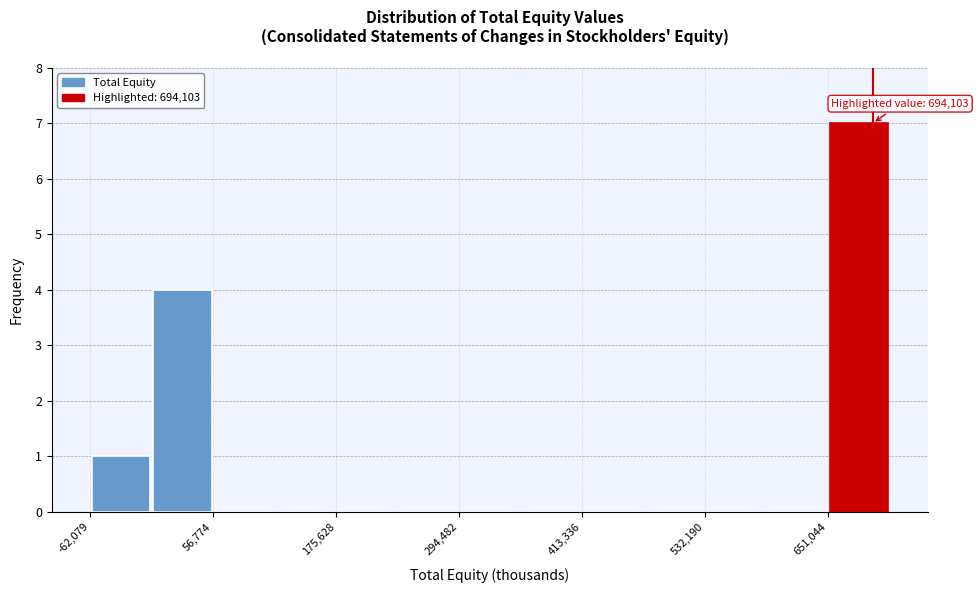

Read against the x-axis, roughly where is the centre of the tallest bar?

680000